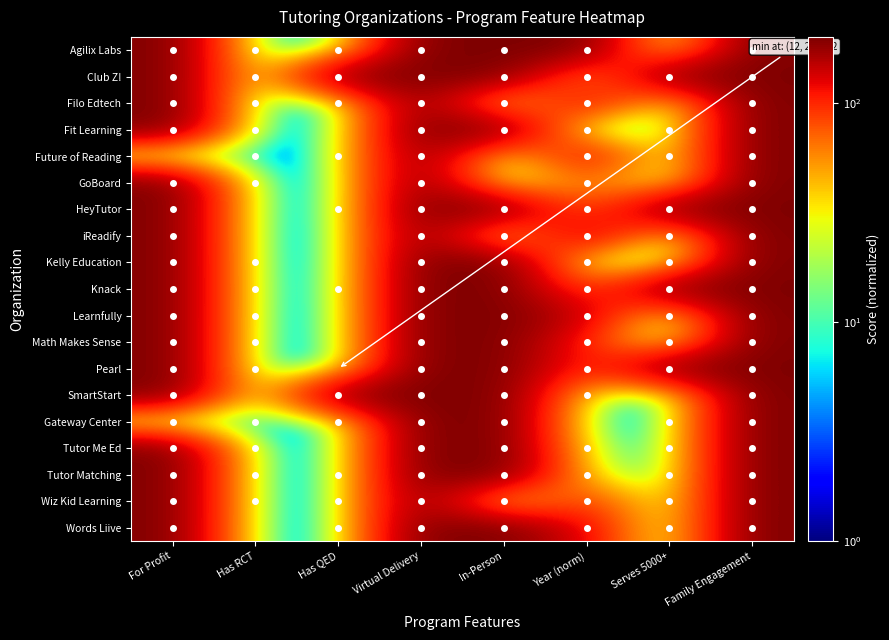

Between Has QED and Family Engagement, which is larger?

Family Engagement